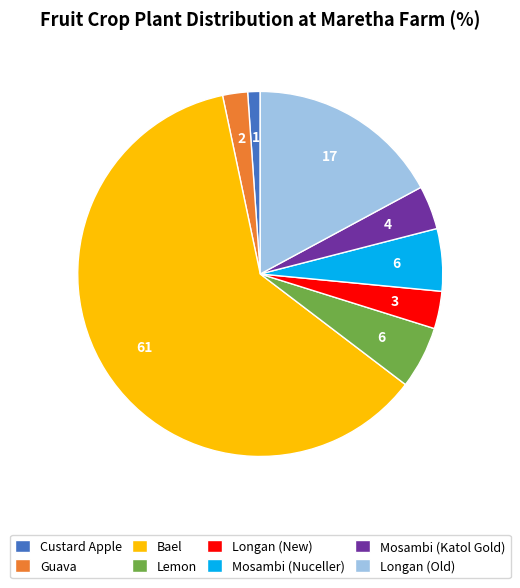

Does Bael represent more than half of the total?

Yes